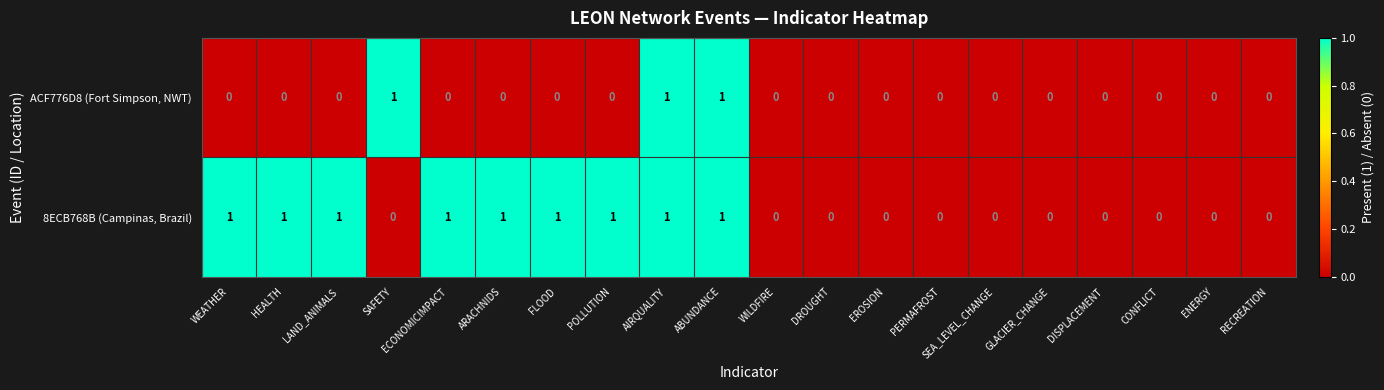

True or false: 8ECB768B (Campinas, Brazil) has a value of 1 at ABUNDANCE.

True